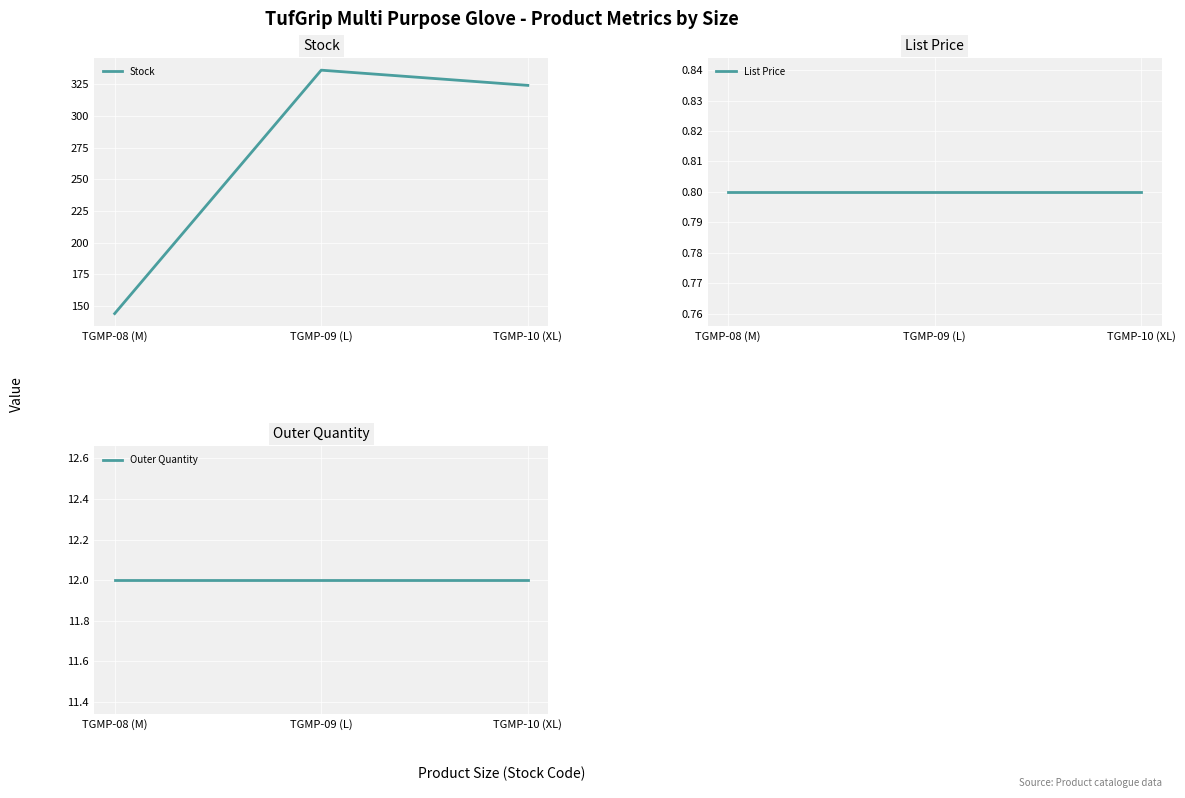

How many lines are shown in the chart?

3